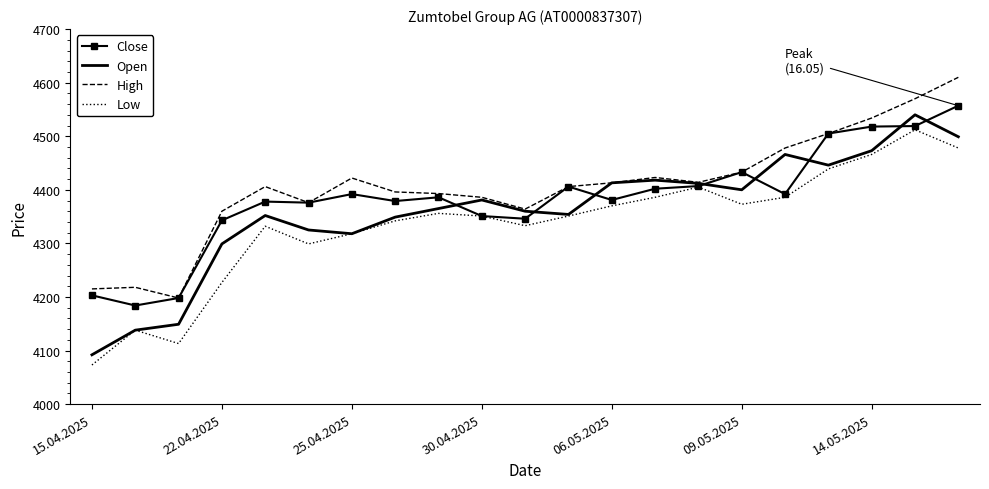

Rank the series by their average value, from highest to lowest.

High, Close, Open, Low